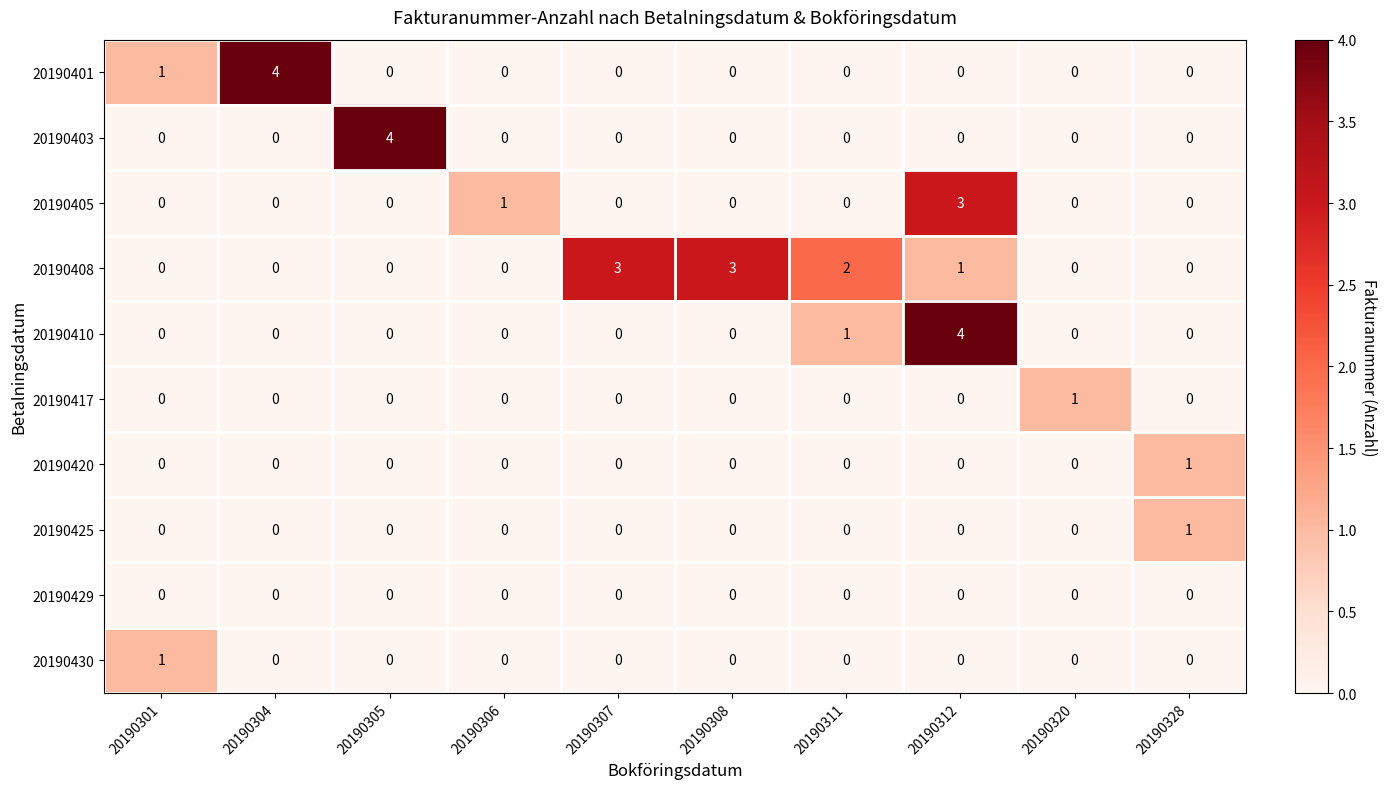

What is the highest value of the 20190403 series?

4